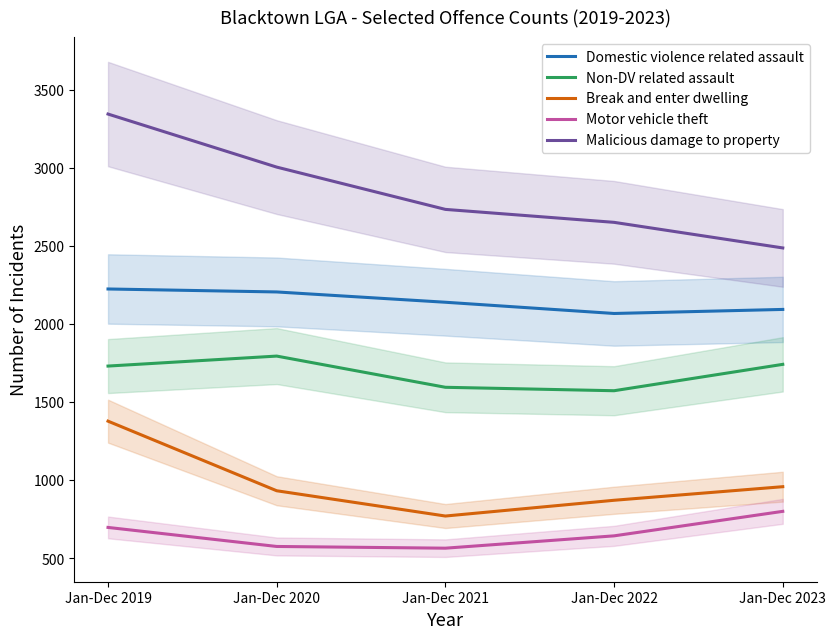

The Domestic violence related assault series shows 2224 at Jan-Dec 2019. True or false?

True